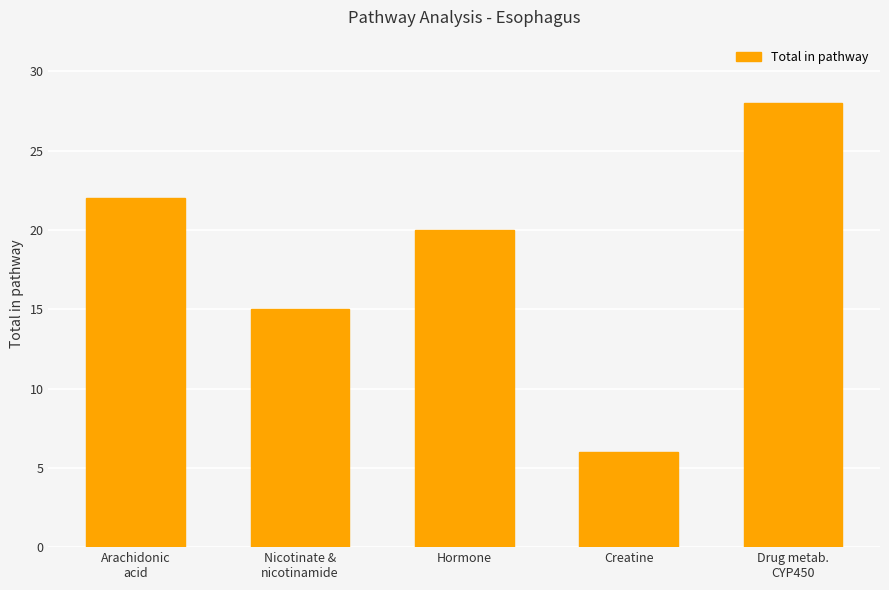

What is the change in value from Hormone to Creatine?

-14